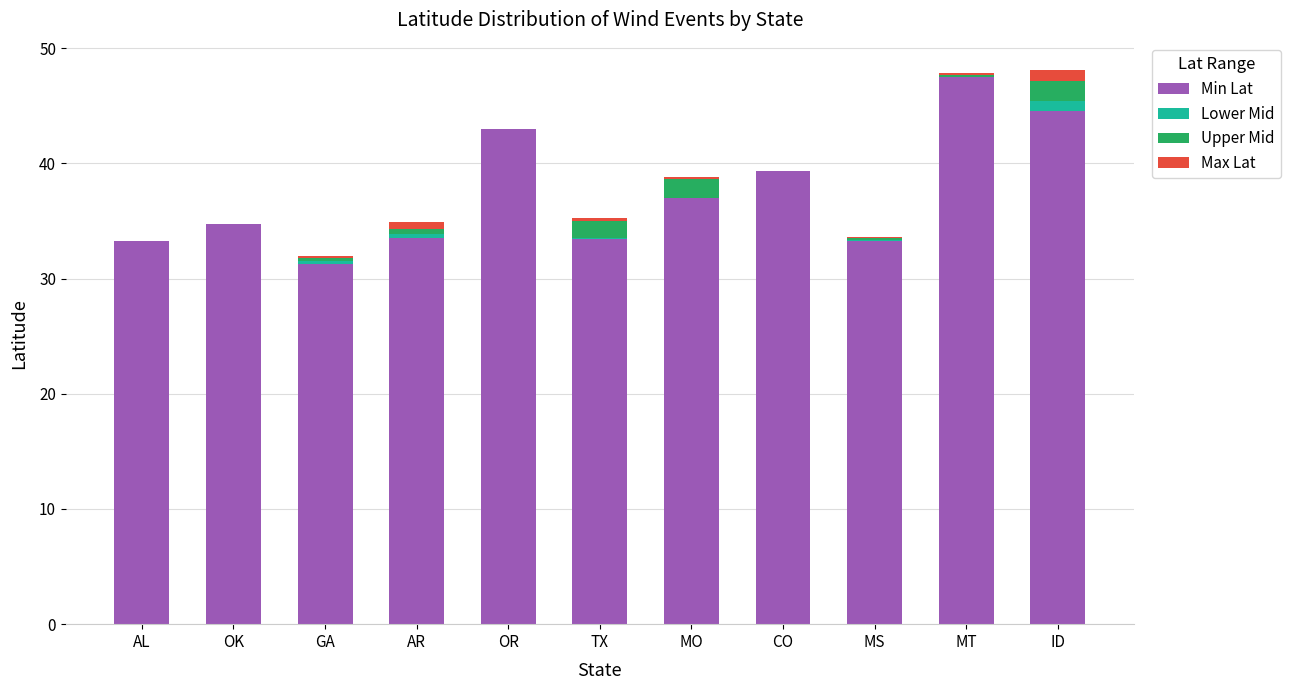

Read the Min Lat value at OR.

43.0